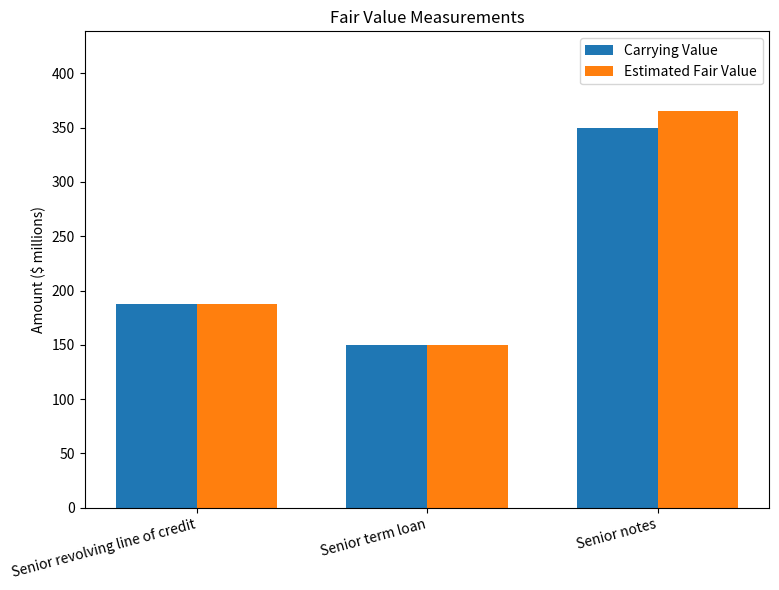

True or false: Carrying Value has a value of 83.6 at Senior notes.

False